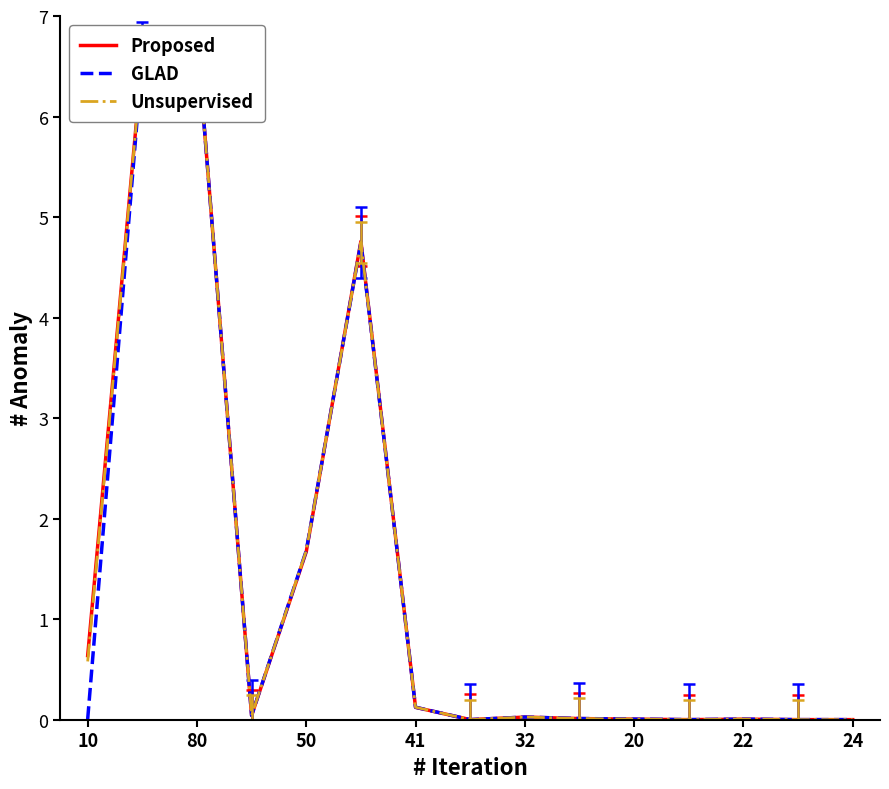

Rank the series by their maximum value, from lowest to highest.

Proposed, GLAD, Unsupervised